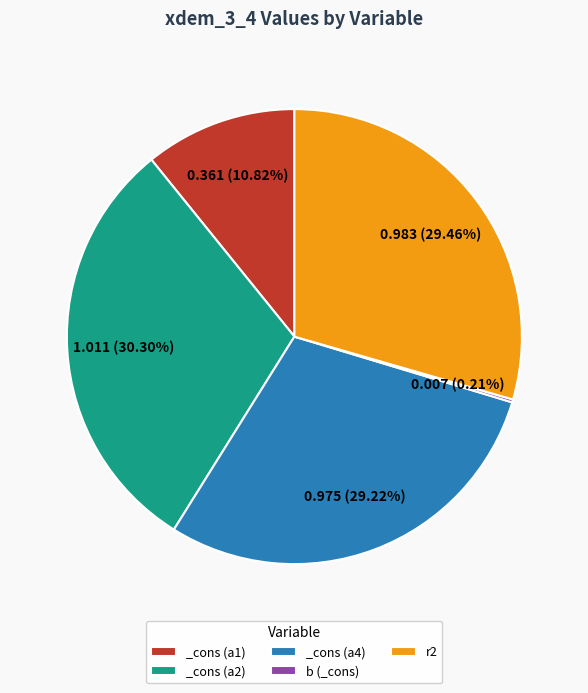

Which slice is the largest?

_cons (a2)